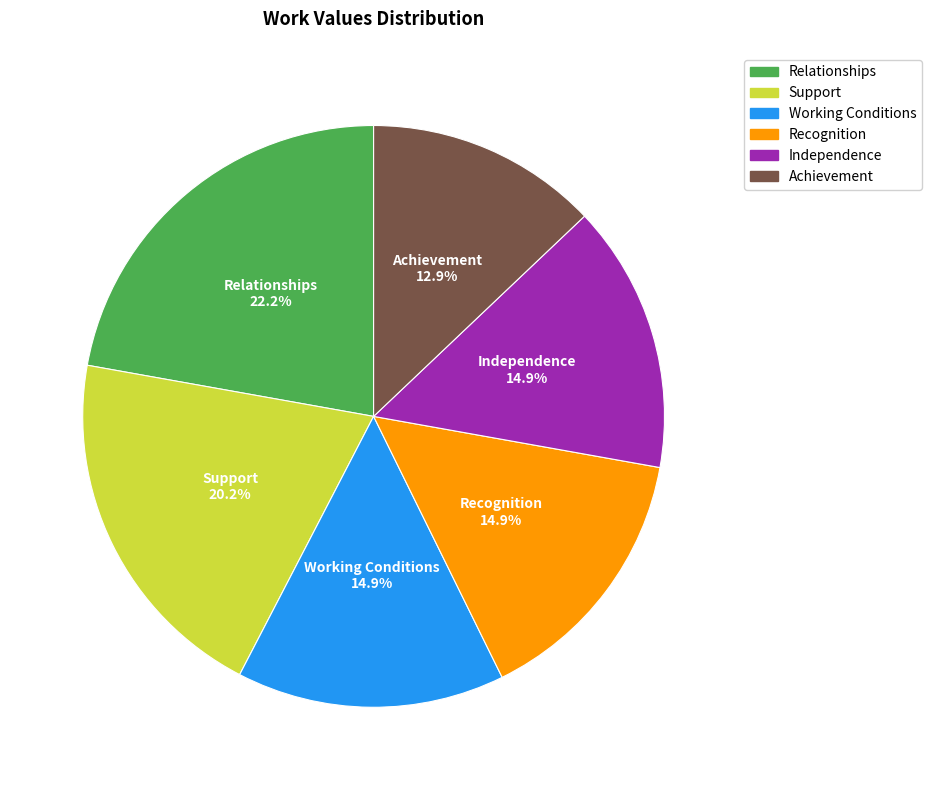

Is it true that Achievement is 22% of the pie?

False